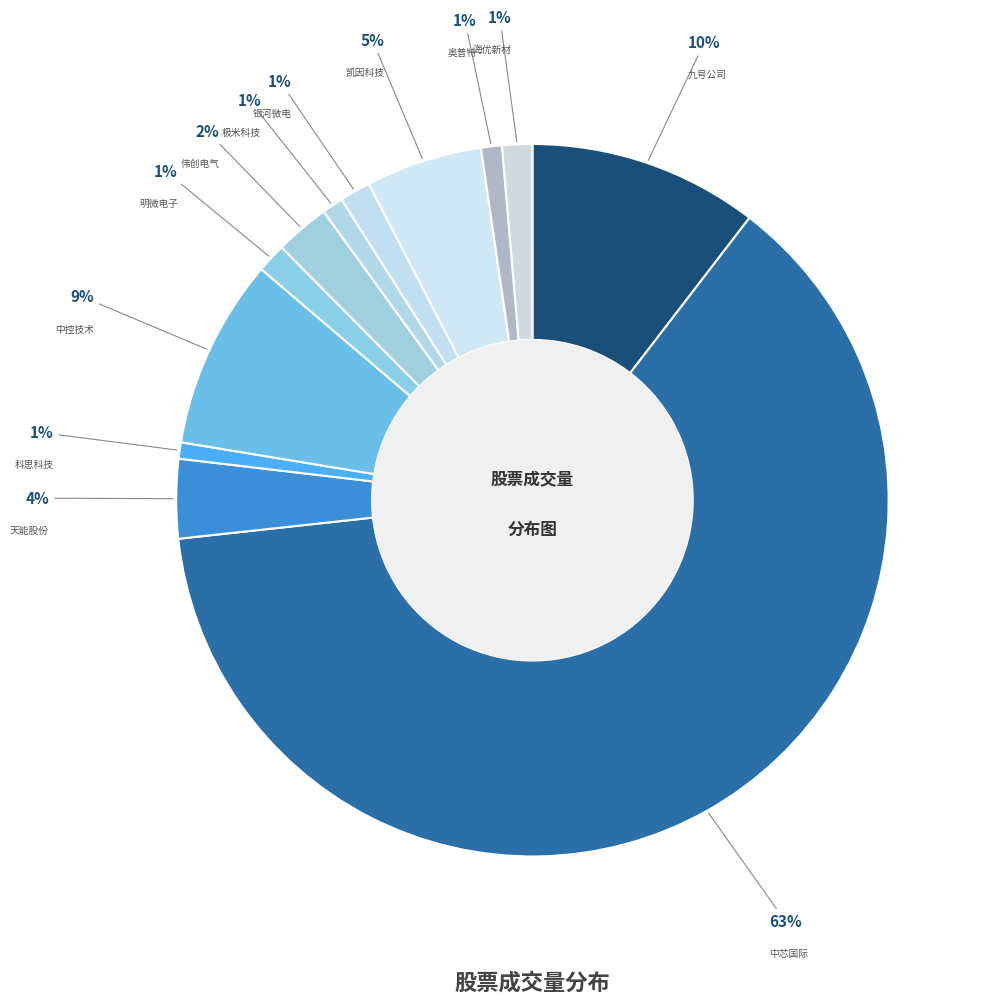

What percentage is the 奥普特 slice, to the nearest percent?

1%